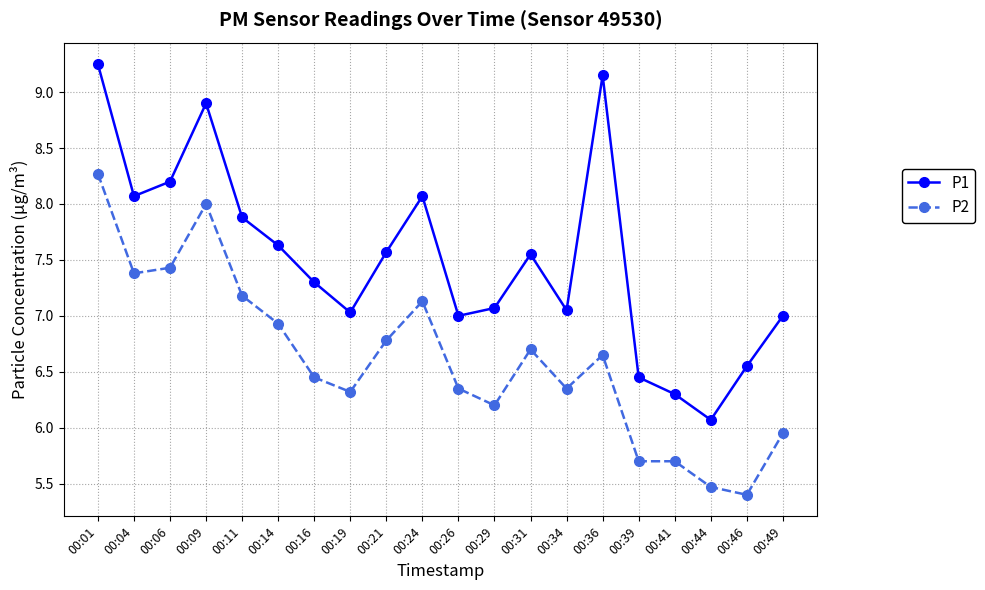

What are all the series names shown in the legend?

P1, P2